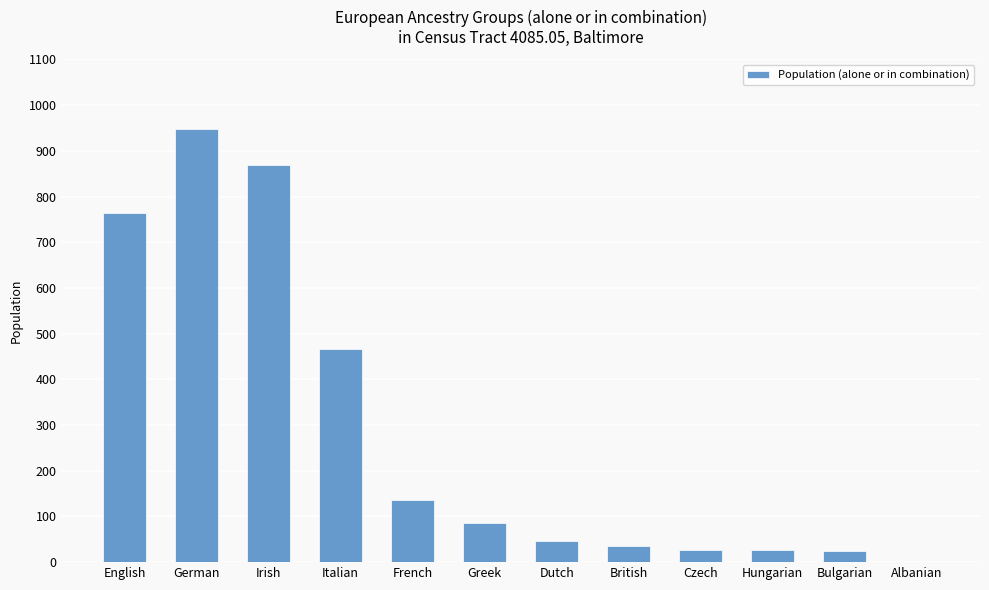

What is the sum of all values?

3430